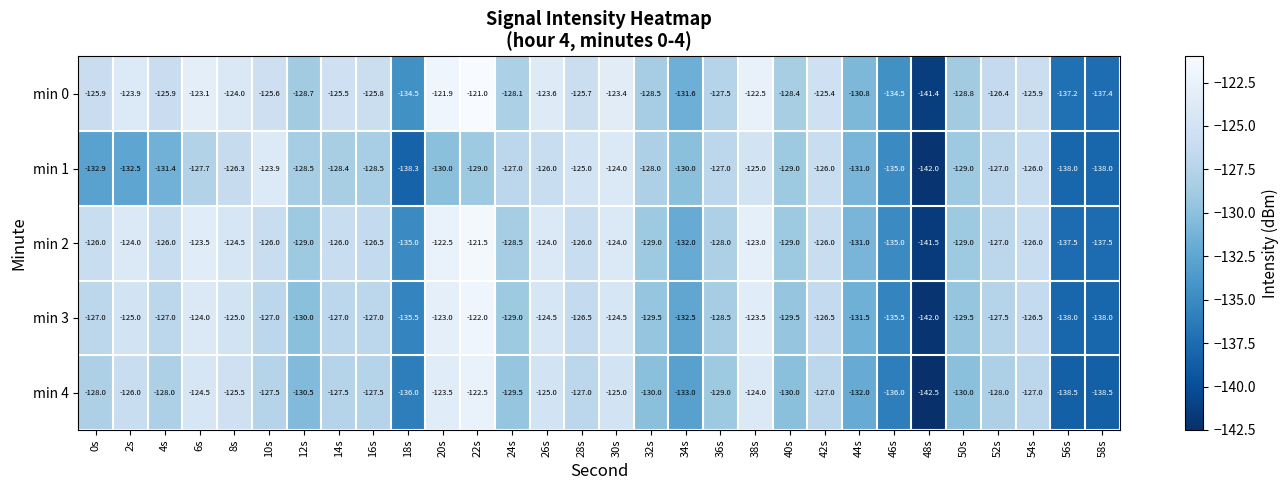

What is the maximum value shown in the chart?

-121.0